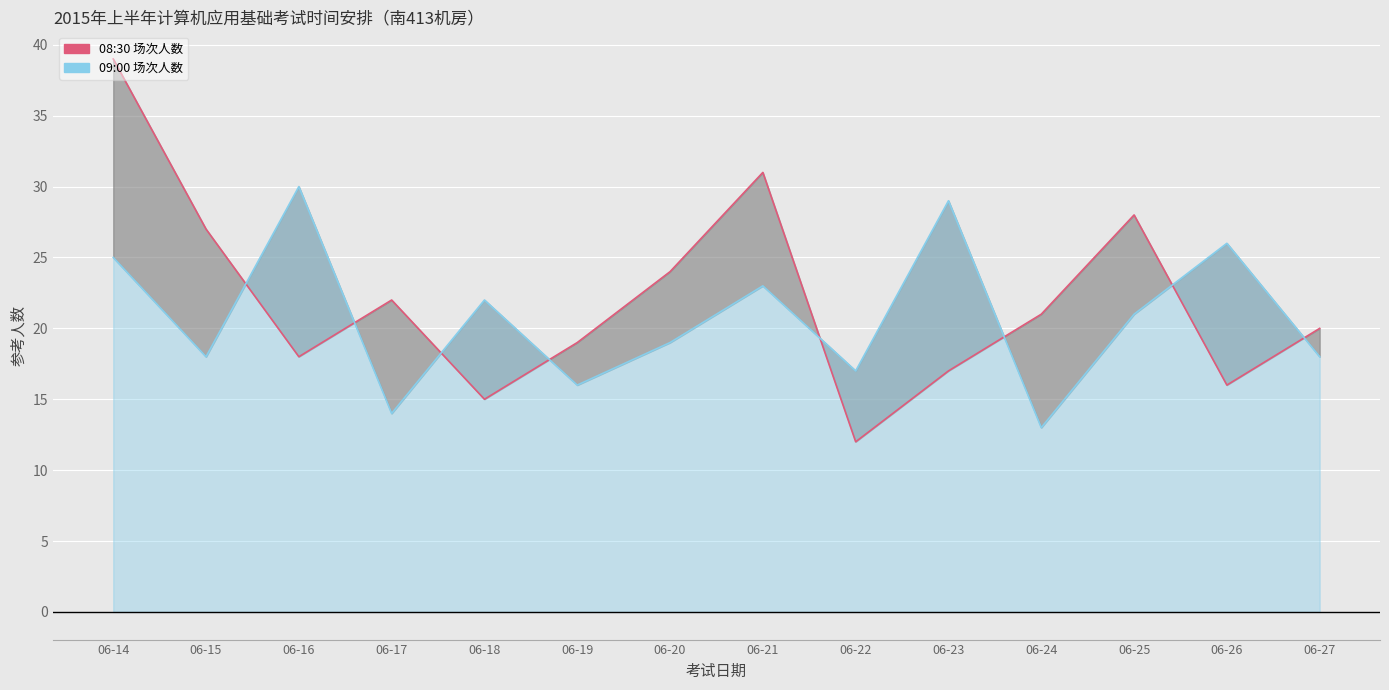

At which label does 09:00 场次人数 first exceed 21?

06-14